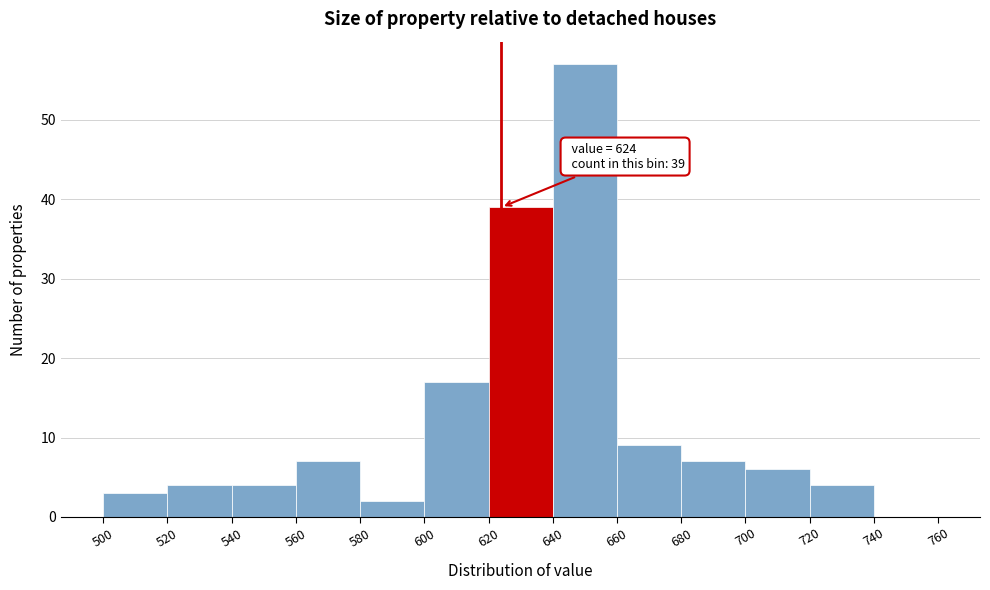

Which range on the x-axis has the tallest bar?

640 to 660